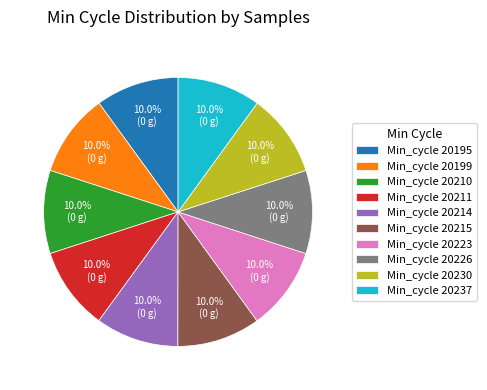

Combined, do Min_cycle 20223 and Min_cycle 20195 account for over 50%?

No